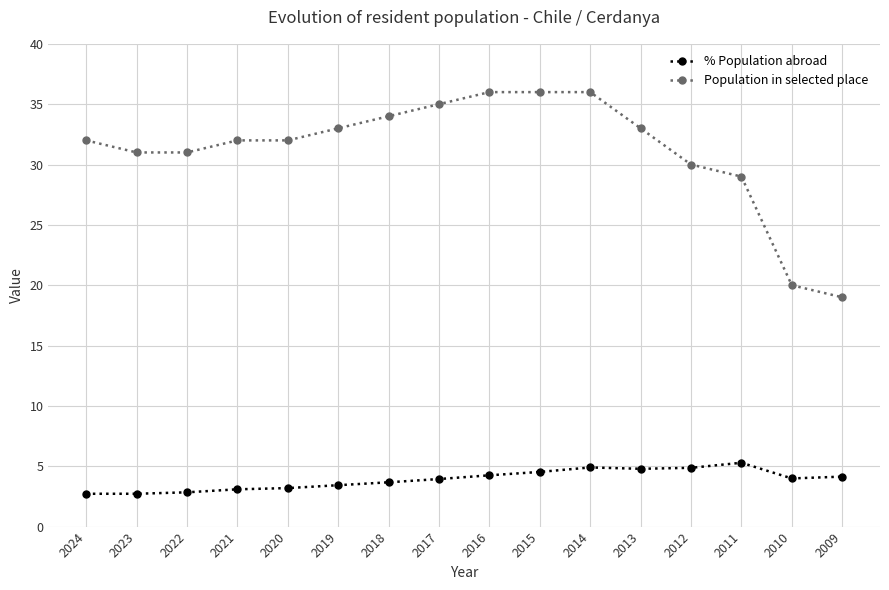

What is the spread (max minus min) of values at 2024?

29.3